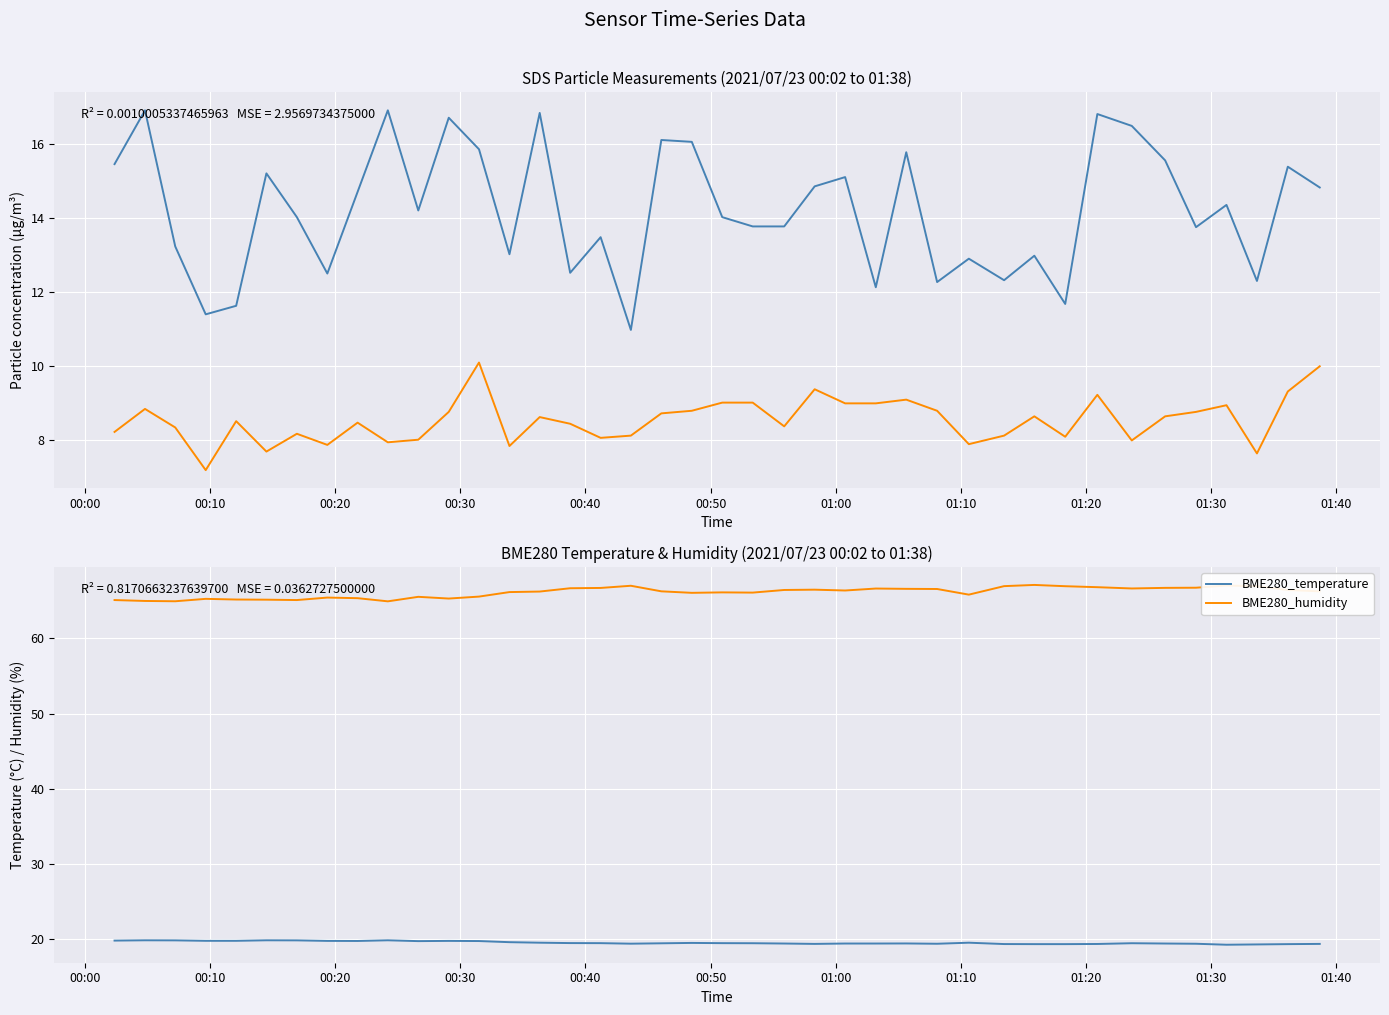

True or false: BME280_humidity and BME280_temperature cross at least once.

False